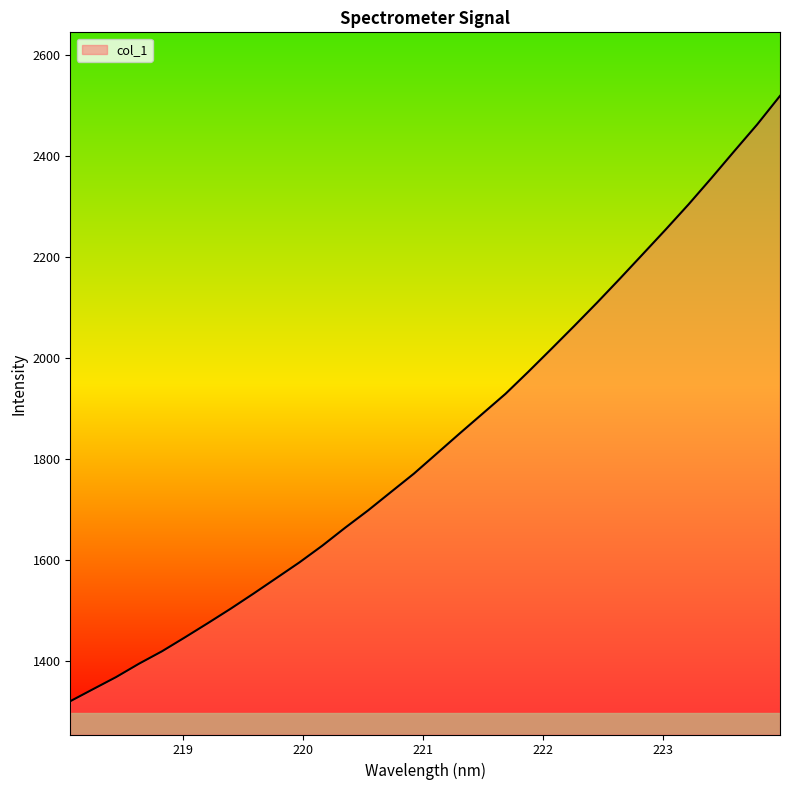

What is the maximum value shown in the chart?

2518.7